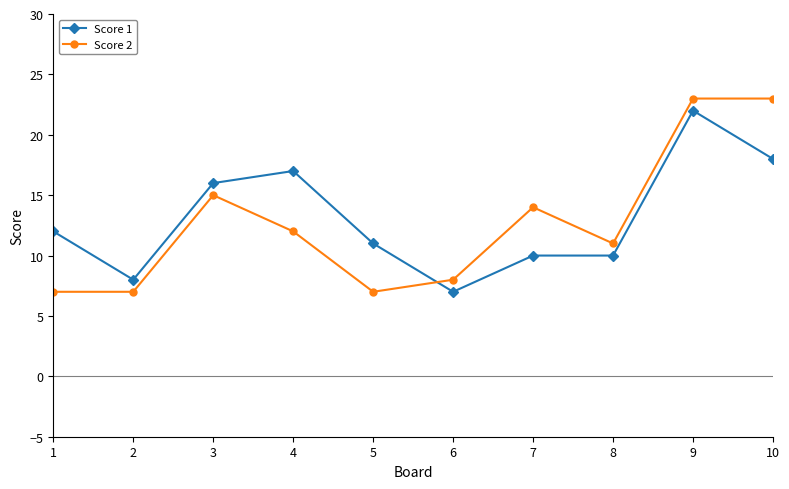

What is the value of the Score 1 point at the 1st from the left?

12